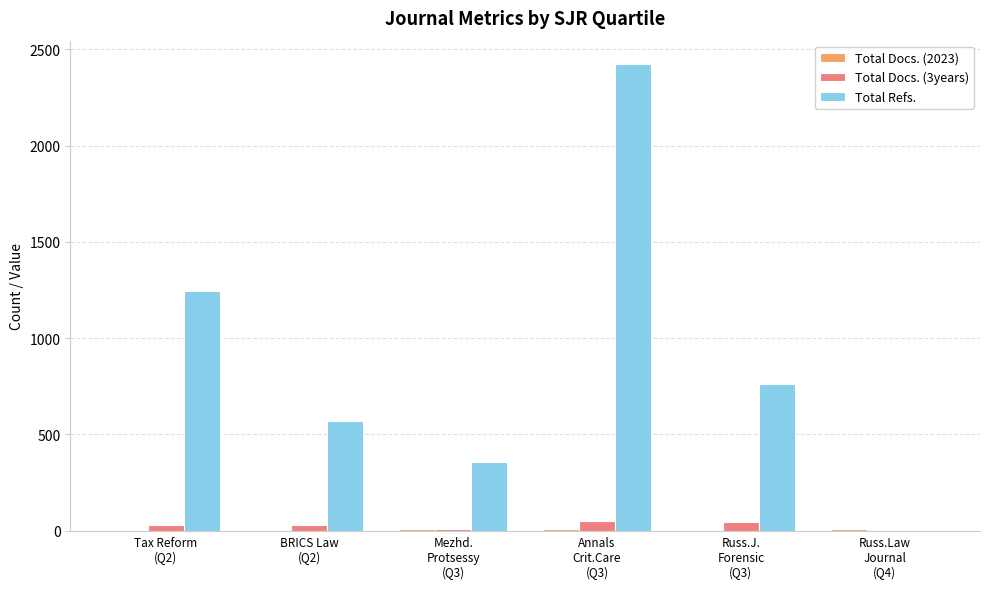

What is the sum of all Total Refs. values?

5356